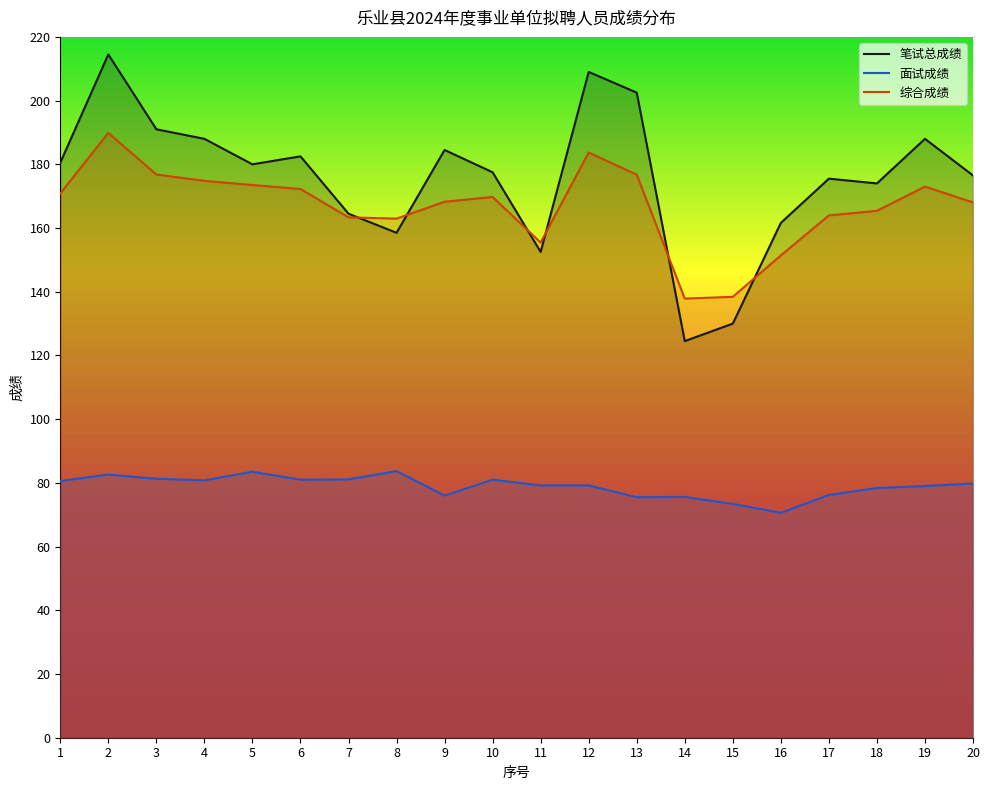

Reading left to right, list all the values displayed in this chart.

笔试总成绩: 1=180.5	2=214.5	3=191.0	4=188.0	5=180.0	6=182.5	7=164.5	8=158.5	9=184.5	10=177.5	11=152.5	12=209.0	13=202.5	14=124.5	15=130.0	16=161.6	17=175.5	18=174.0	19=188.0	20=176.5
面试成绩: 1=80.6	2=82.6	3=81.3	4=80.8	5=83.5	6=81.0	7=81.1	8=83.7	9=76.0	10=81.0	11=79.2	12=79.2	13=75.5	14=75.6	15=73.4	16=70.6	17=76.2	18=78.4	19=79.0	20=79.8
综合成绩: 1=170.8	2=189.8	3=176.8	4=174.8	5=173.5	6=172.2	7=163.3	8=162.9	9=168.2	10=169.8	11=155.4	12=183.7	13=176.8	14=137.8	15=138.4	16=151.4	17=163.9	18=165.4	19=173.0	20=168.1